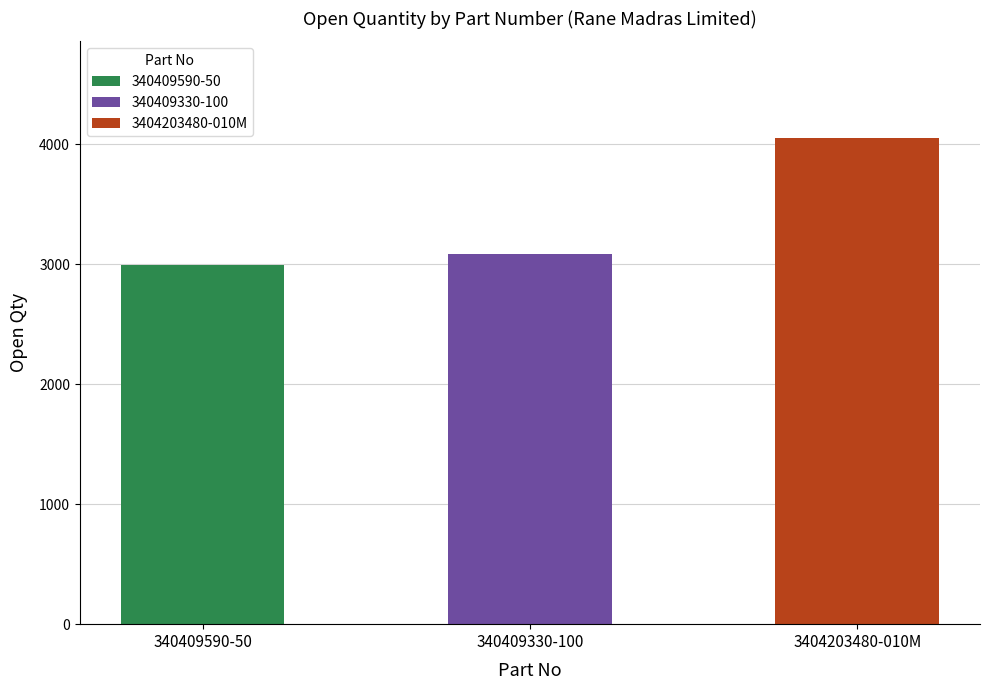

What is the sum of all 3404203480-010M values?

4048